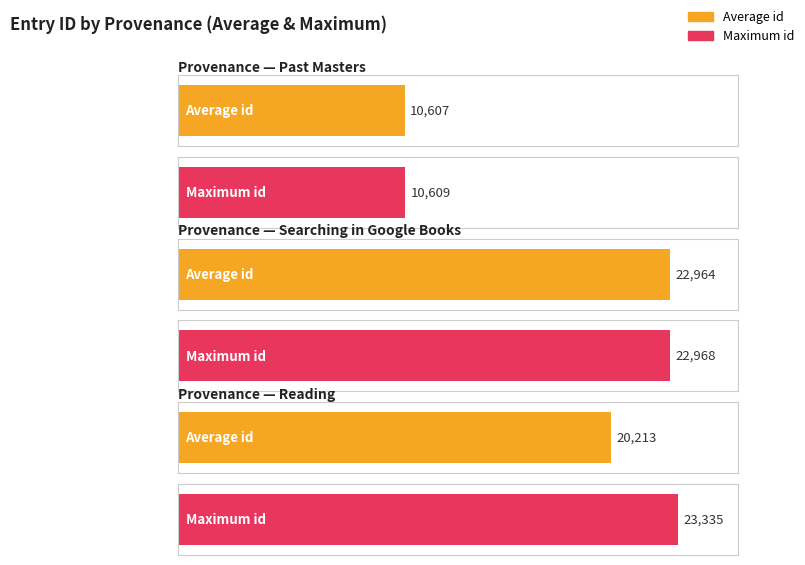

Which has a higher value, Searching in Google Books or Past Masters?

Searching in Google Books